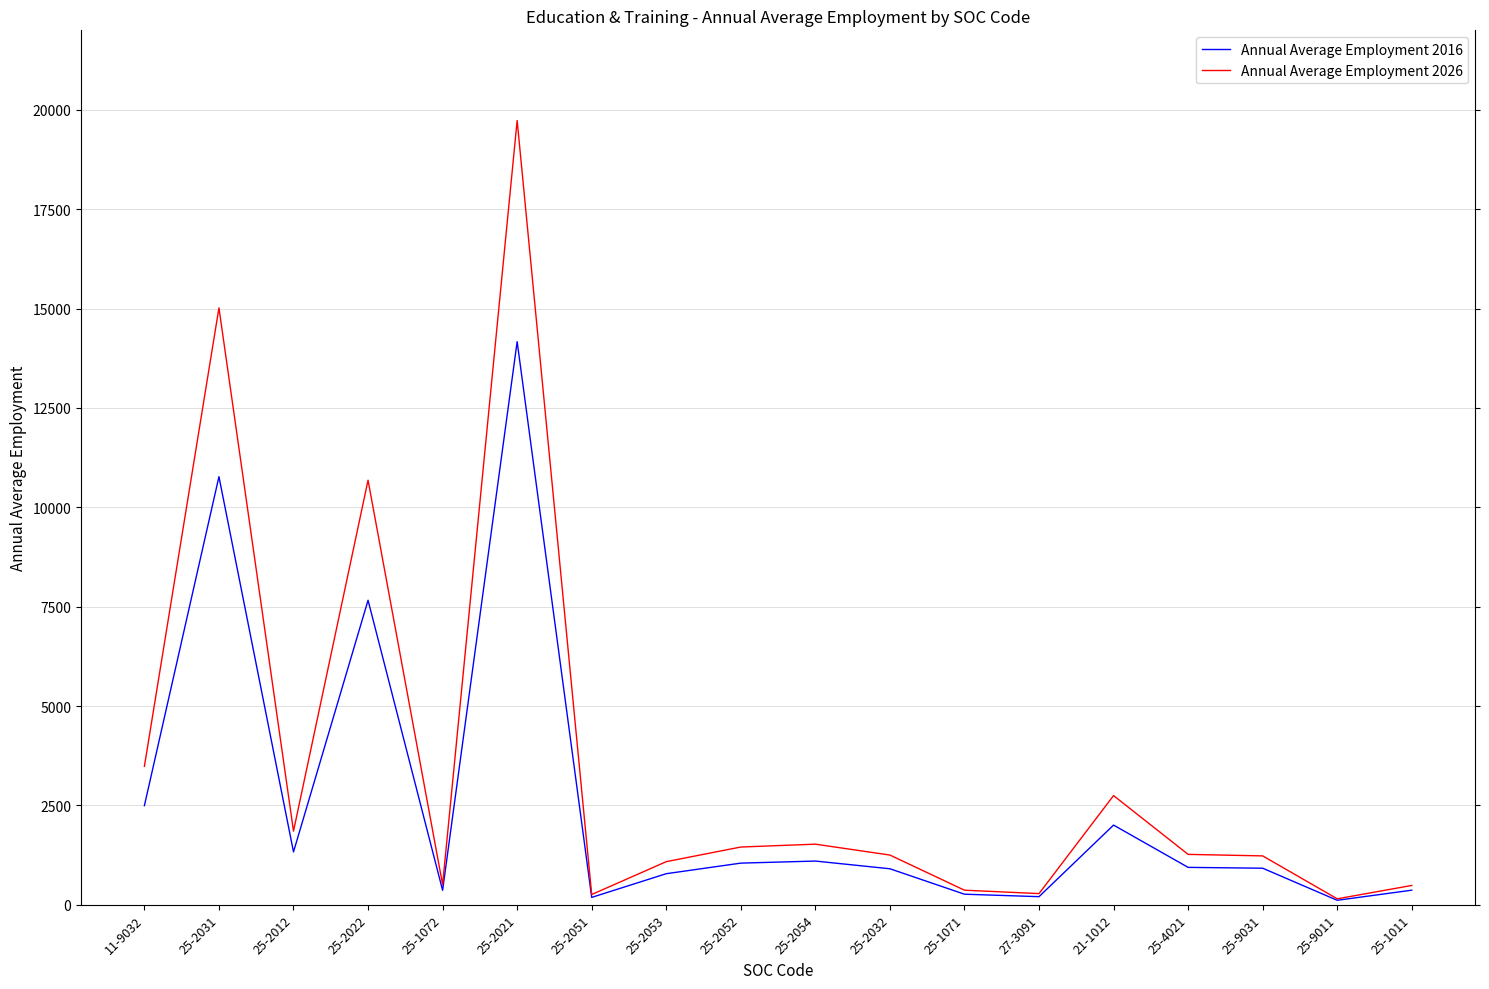

True or false: Annual Average Employment 2016 has more than 2 points higher than both neighbors.

True